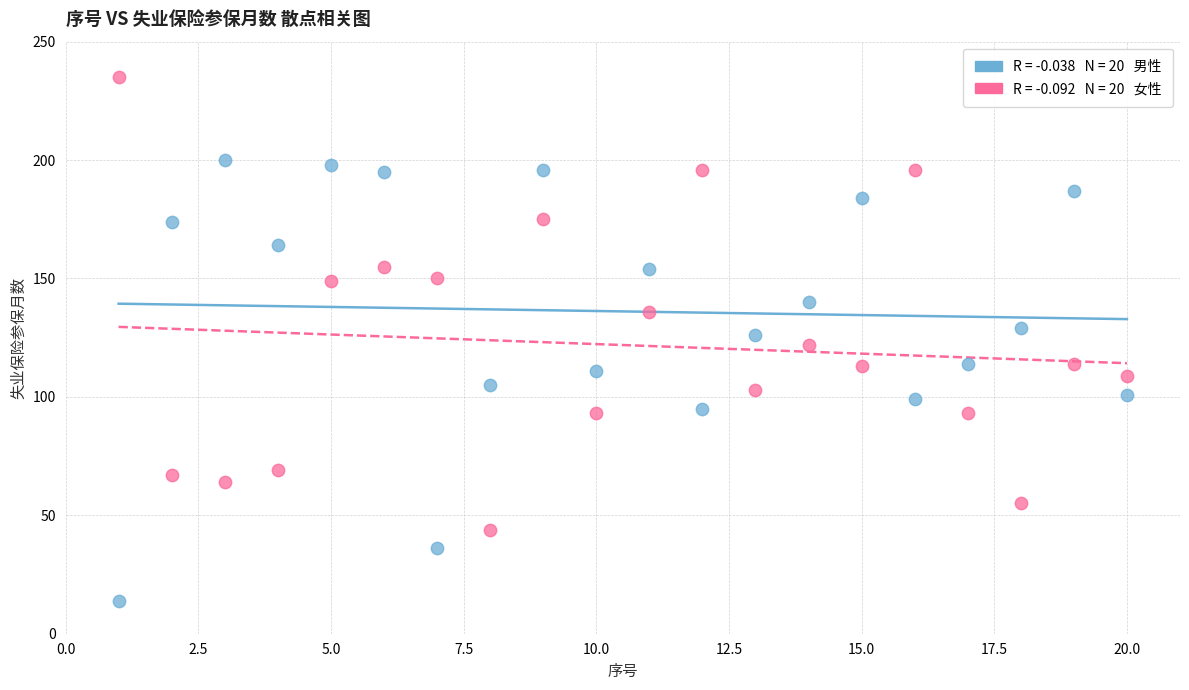

Across all data points, what is the range of X values (max minus min)?

19